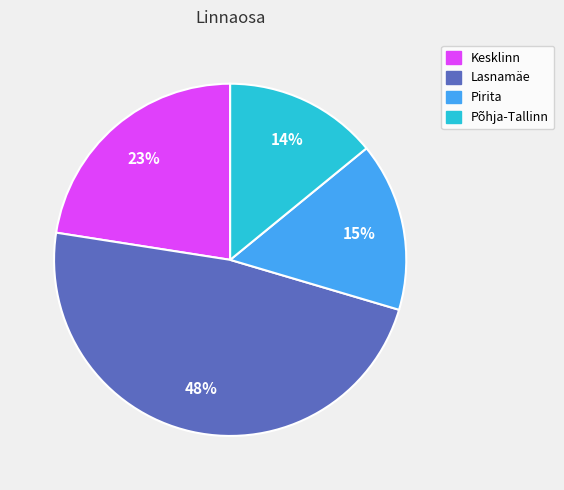

Is the sum of Kesklinn and Pirita greater than half?

No